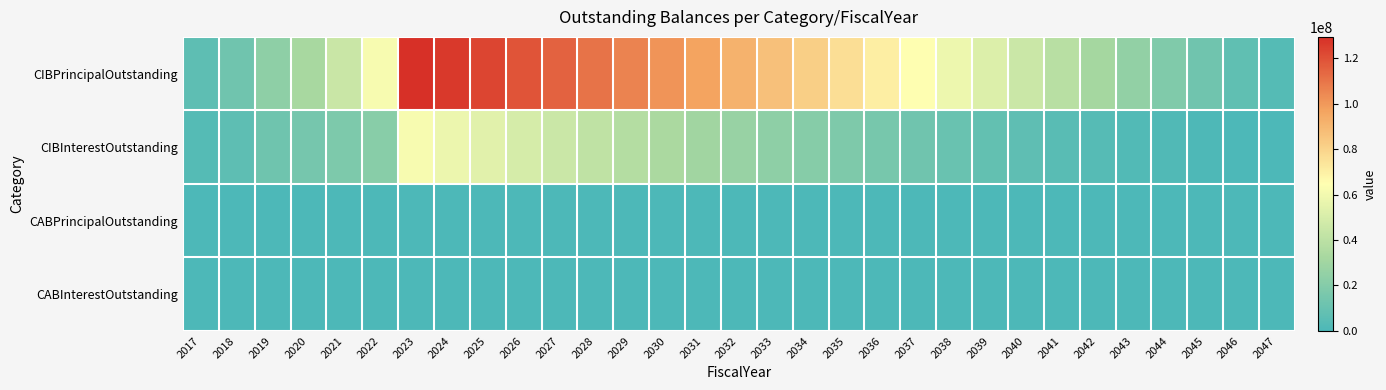

Between 2039 and 2040, which series saw the biggest shift?

CIBPrincipalOutstanding